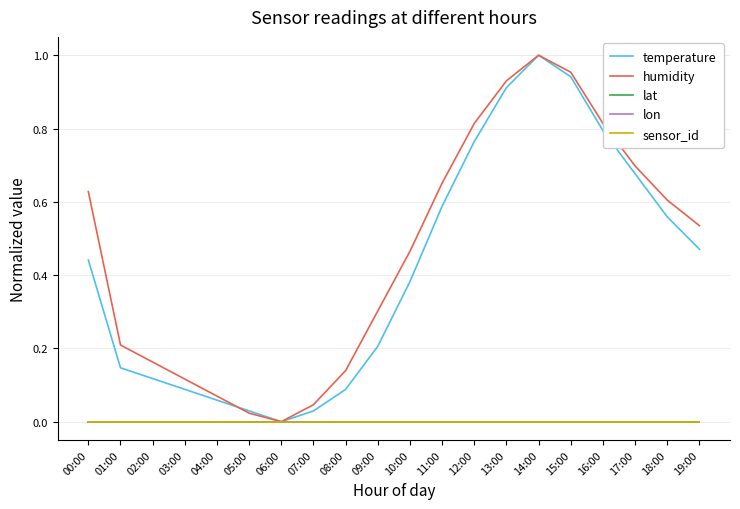

Does the chart display data point markers on the line(s)?

No